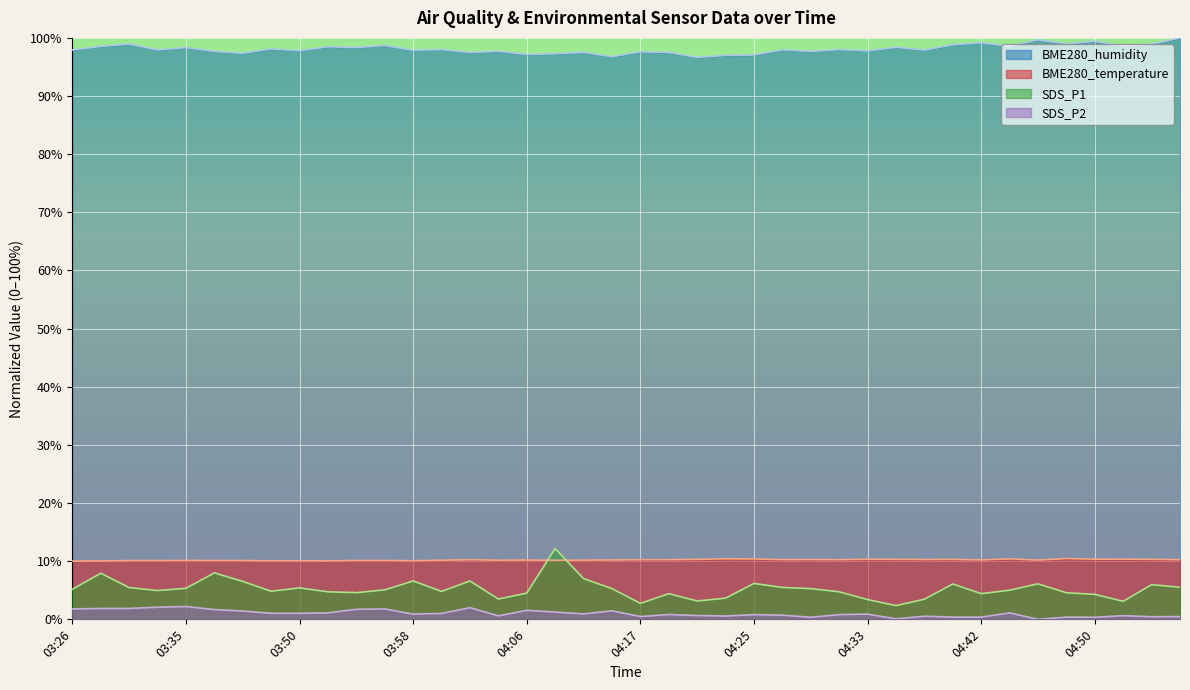

What is the total value across all series at 04:15?

113.7